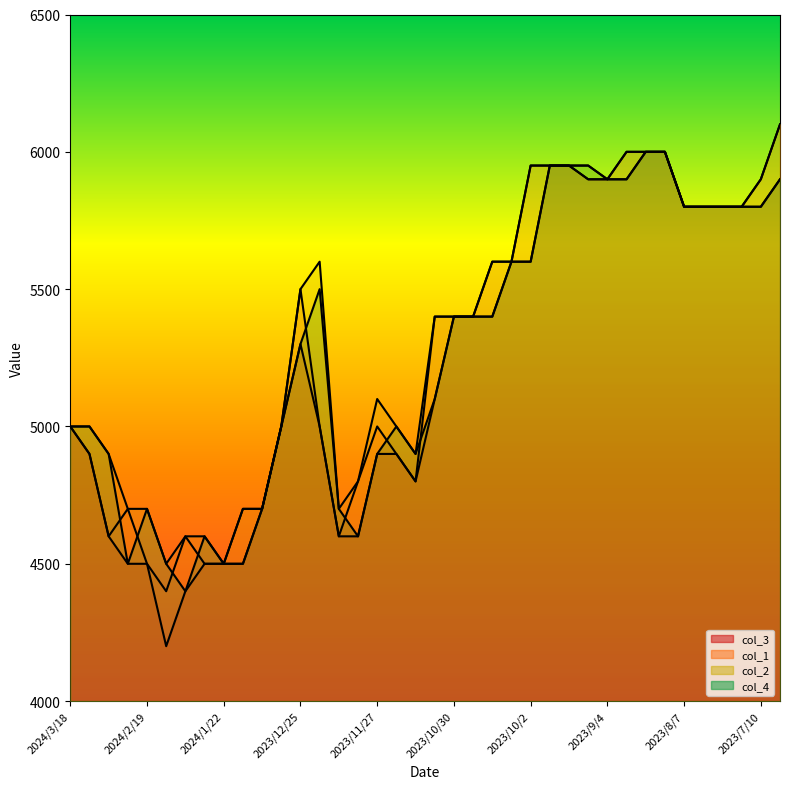

Is the value of col_2_line at 26 greater than the value of col_3_line at 24?

Yes